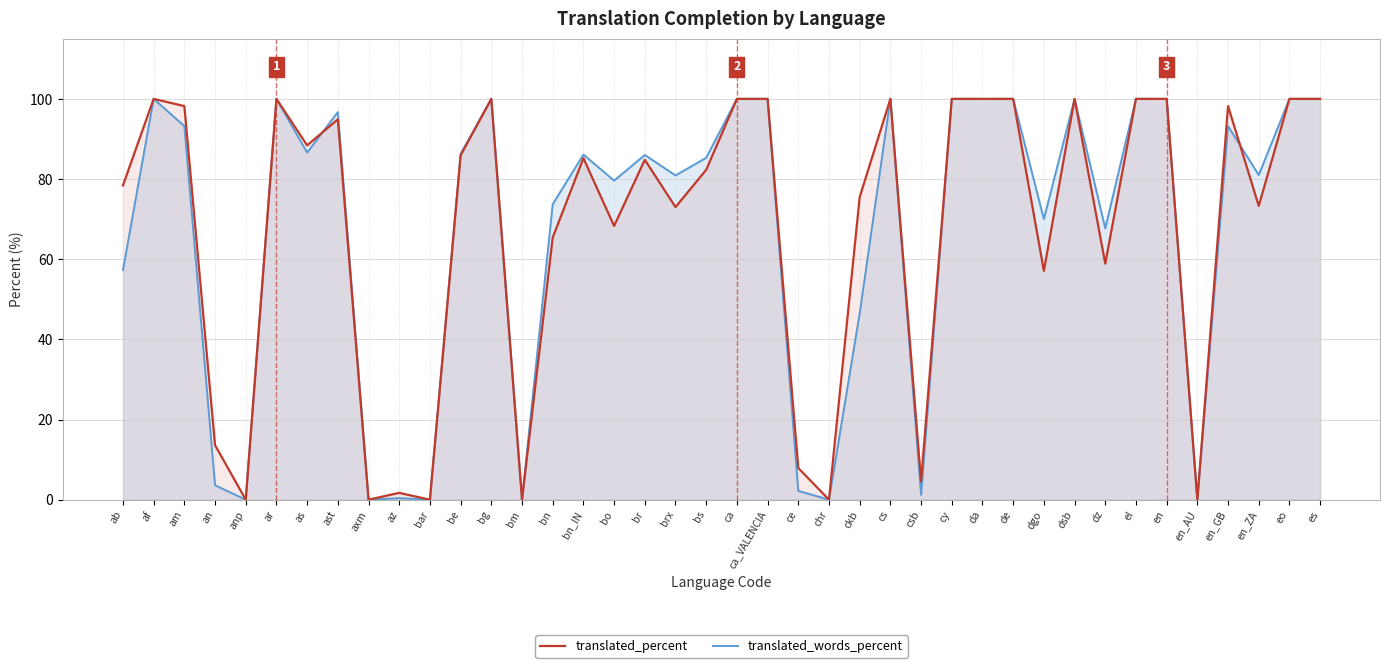

At which label is translated_percent closest to 50?

dgo